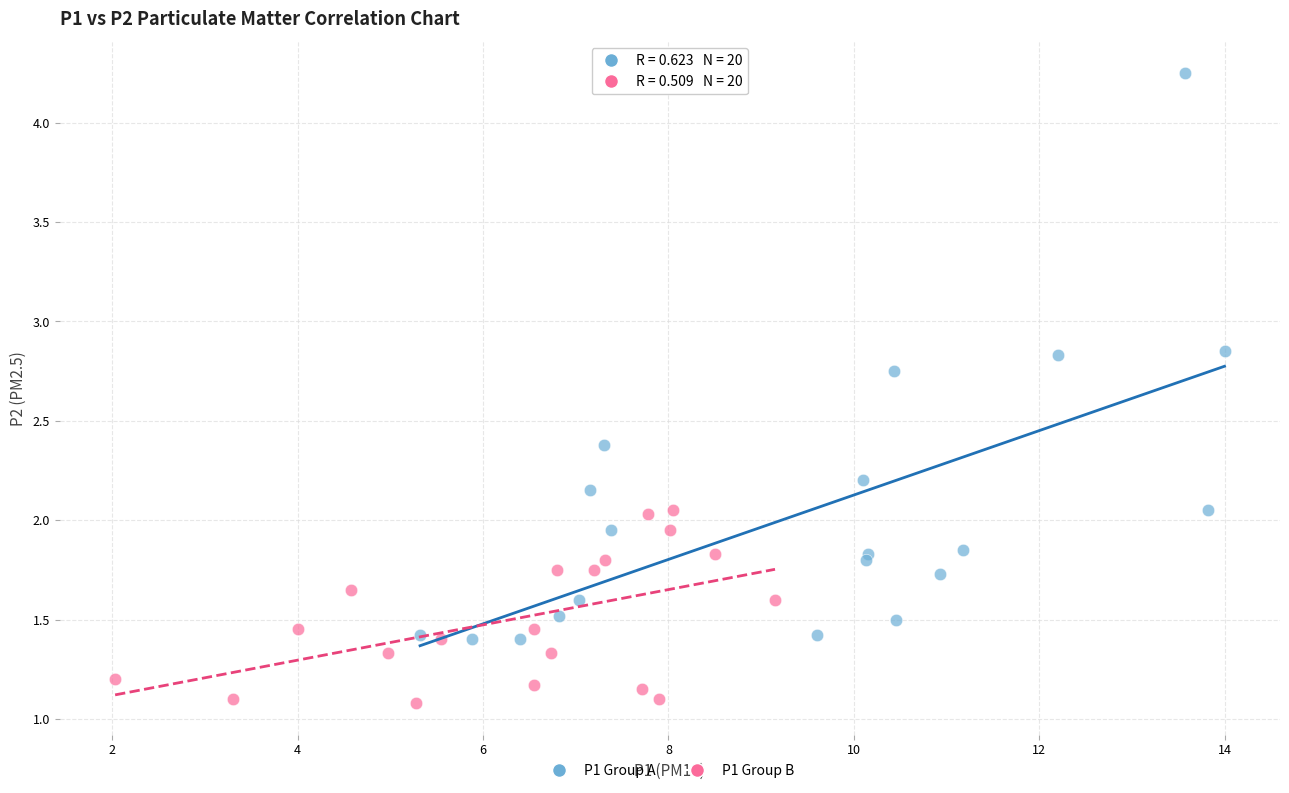

Which series has the largest Y range (max minus min)?

P1 Group A